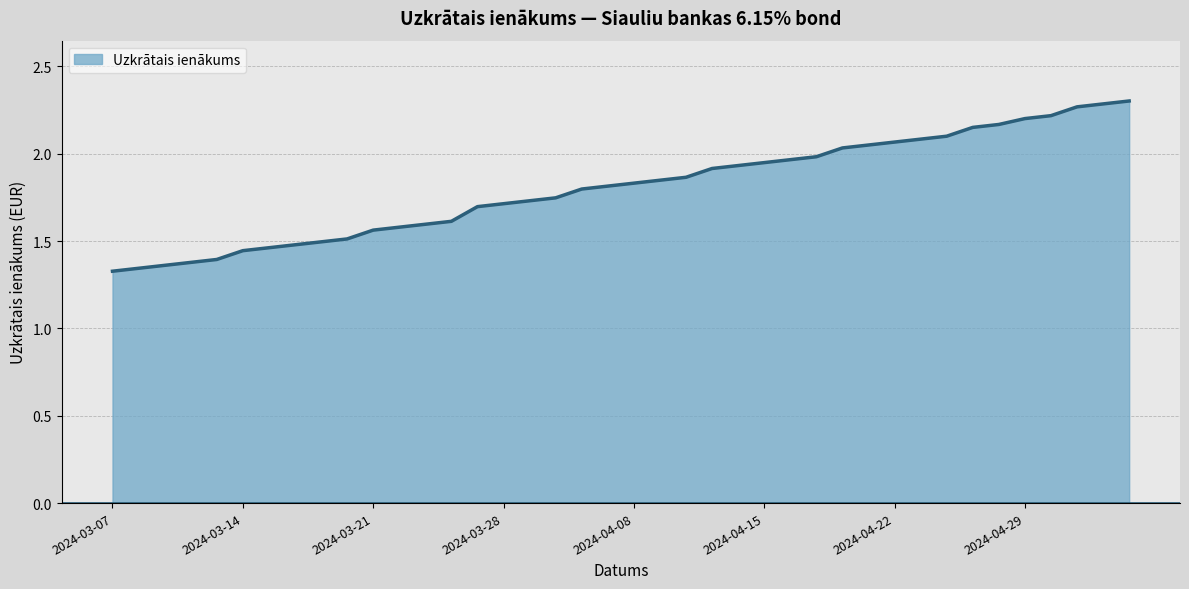

What is the difference between the maximum and minimum values?

1.0